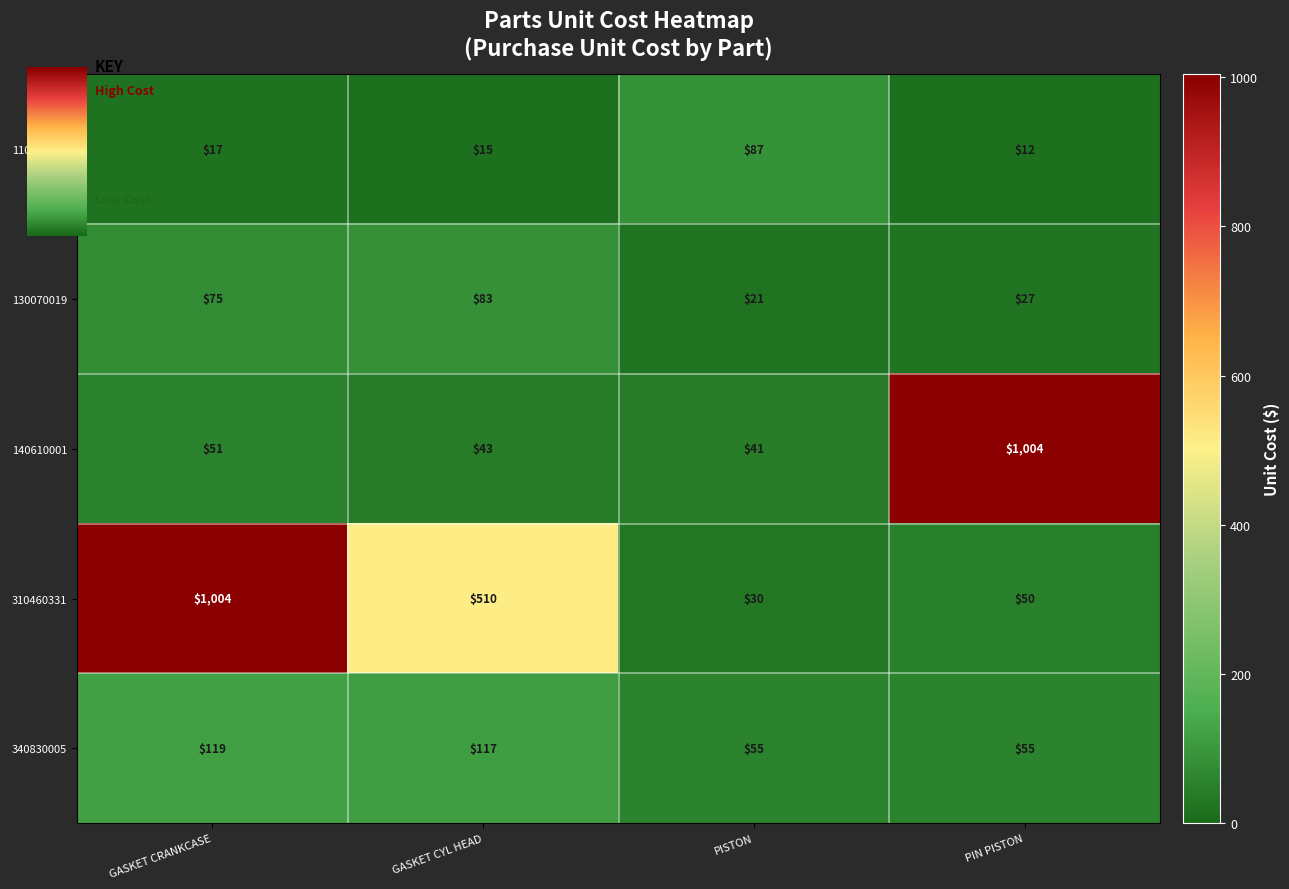

What is the difference between the 130070019 values at GASKET CYL HEAD and PISTON?

62